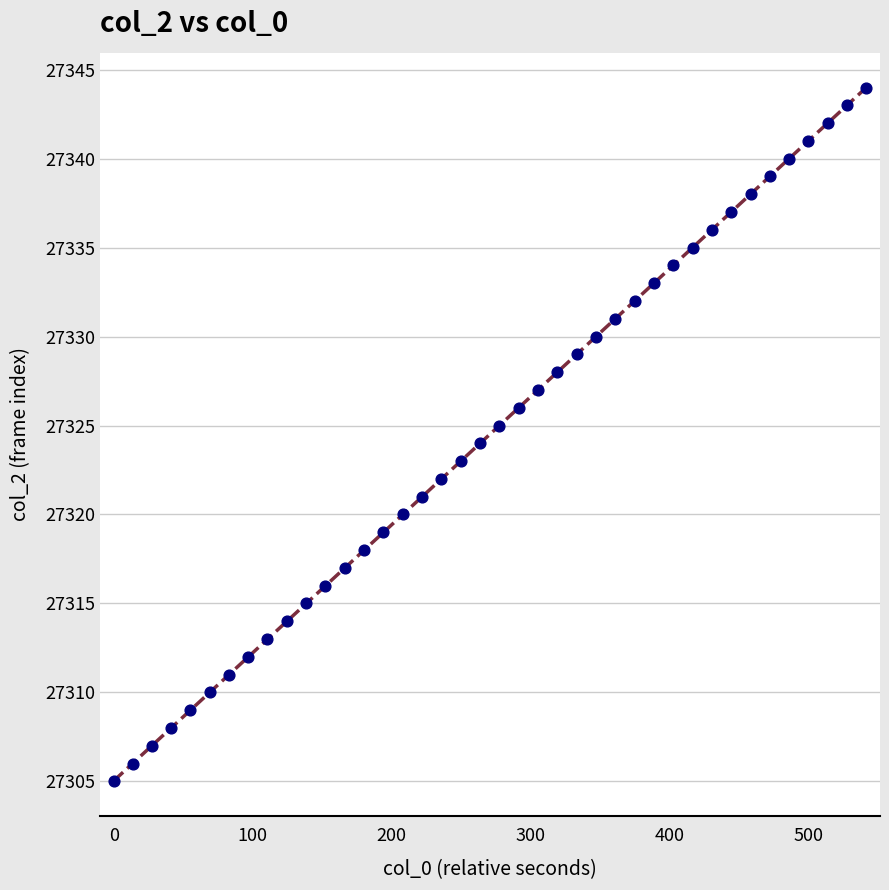

What is the range of Y values (max minus min)?

39